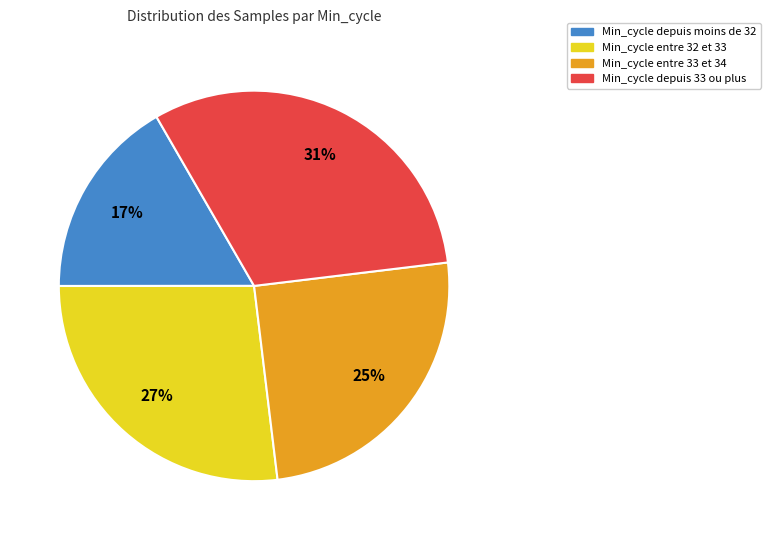

Is there any slice that represents more than half of the pie?

No